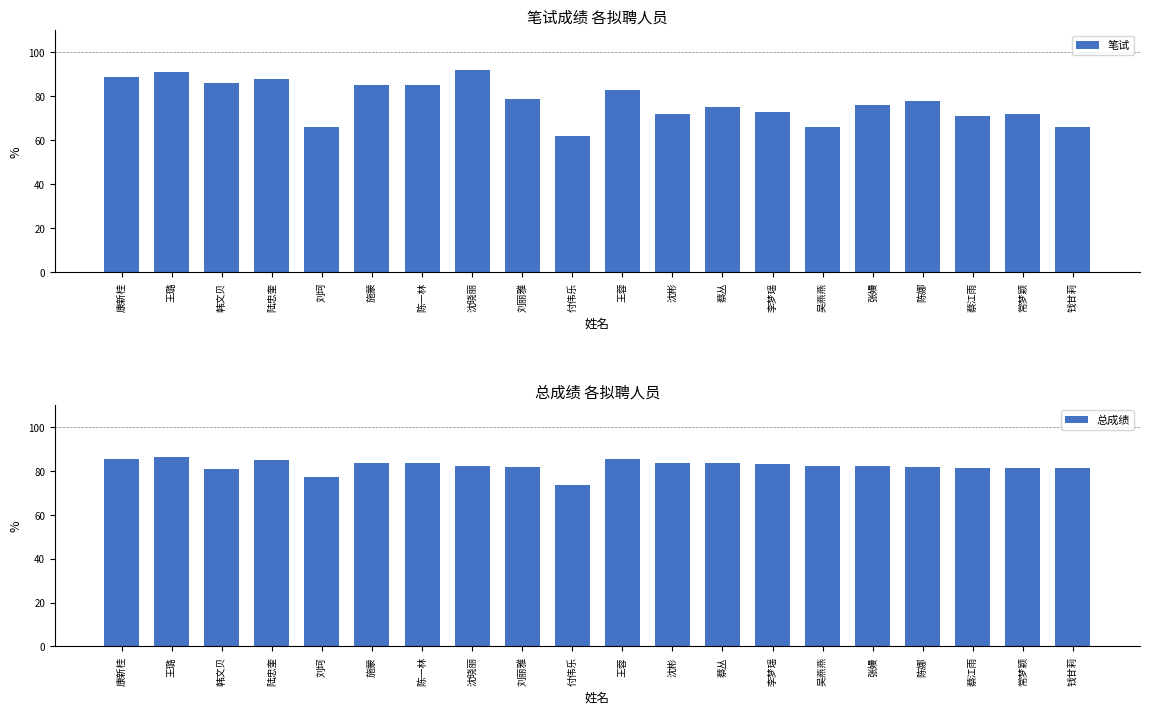

What is the maximum value for 总成绩?

86.1